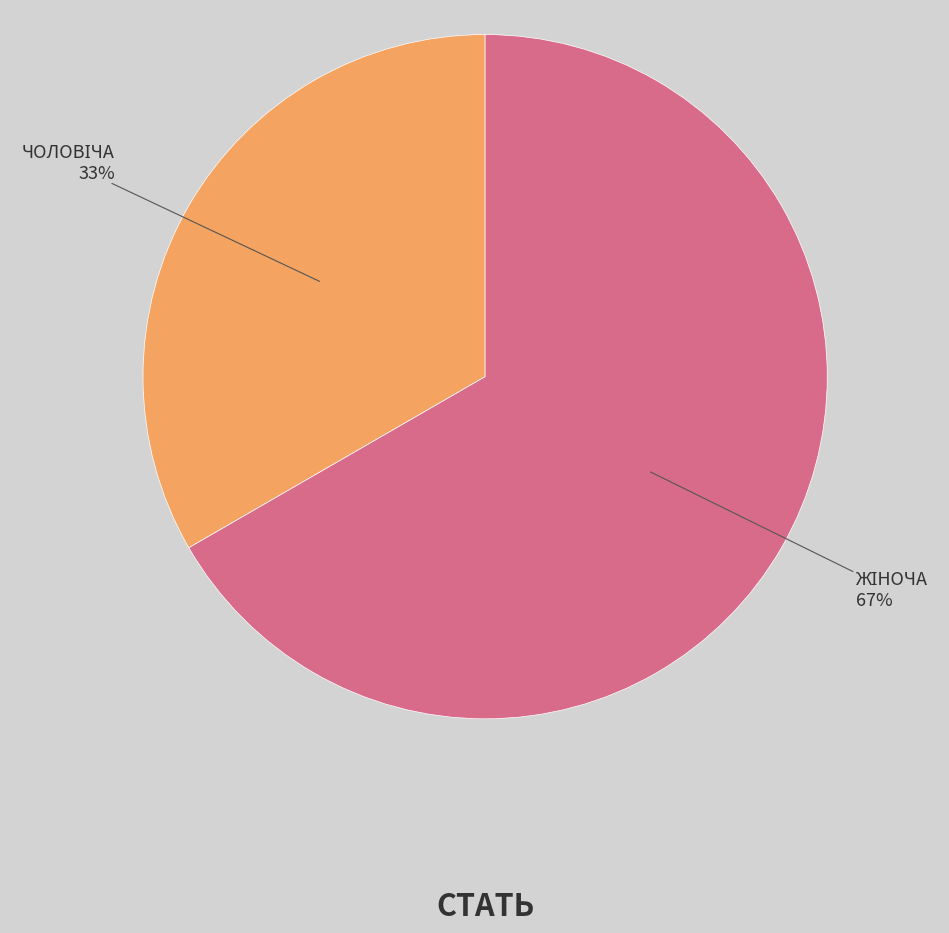

To the nearest percent, what is the average slice percentage?

50%